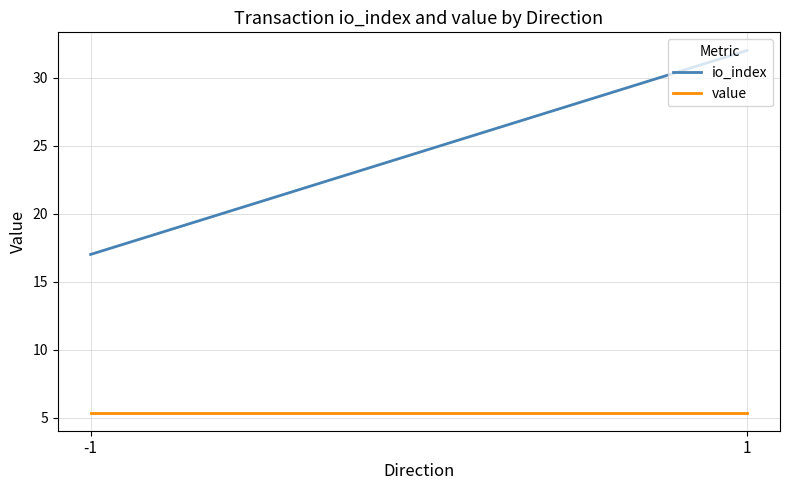

Which series has the largest total across all categories?

io_index